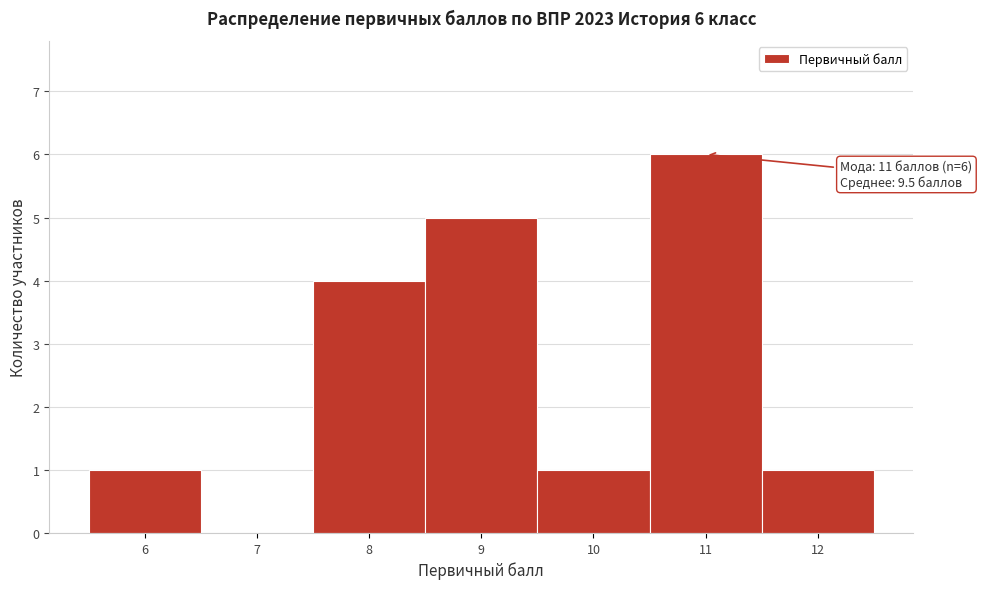

Over which range of the x-axis is the bar tallest?

10.5 to 11.5